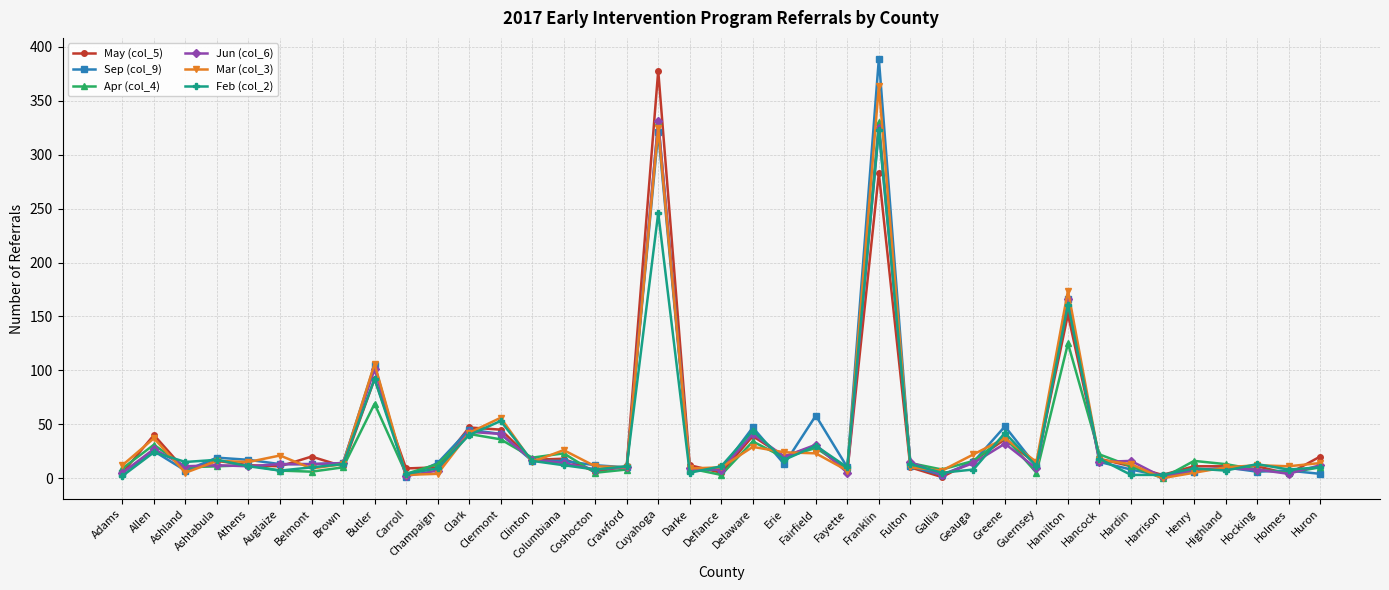

Is it true that Jun (col_6) equals 5 at Fayette?

True